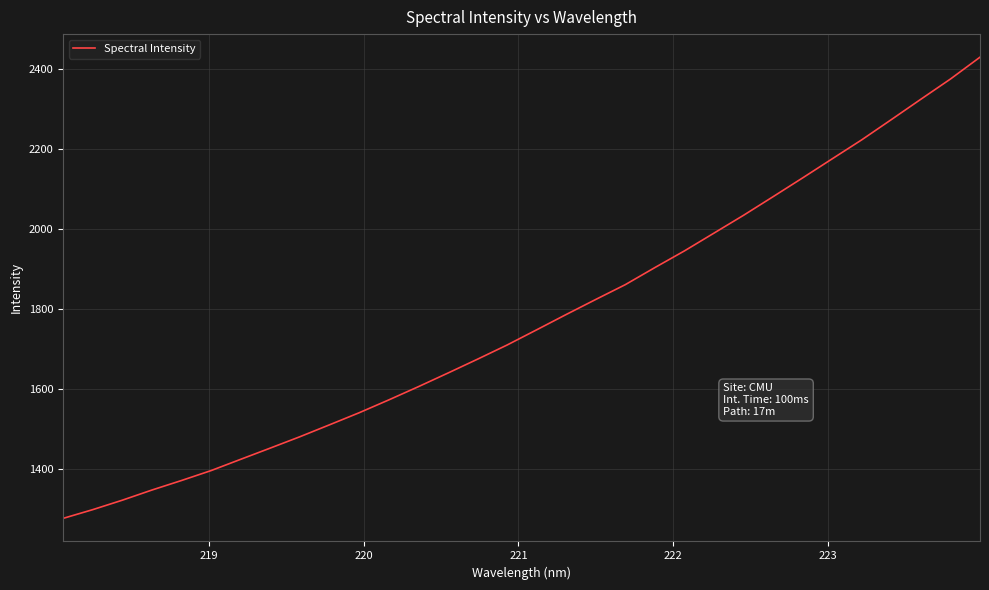

What is the difference between the maximum and minimum values?

1153.6